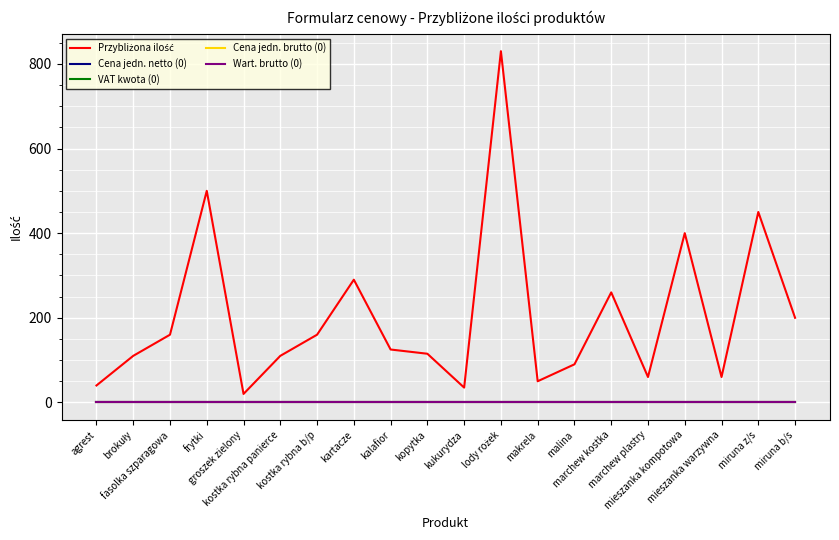

Is this an area chart (filled region under the line)?

No